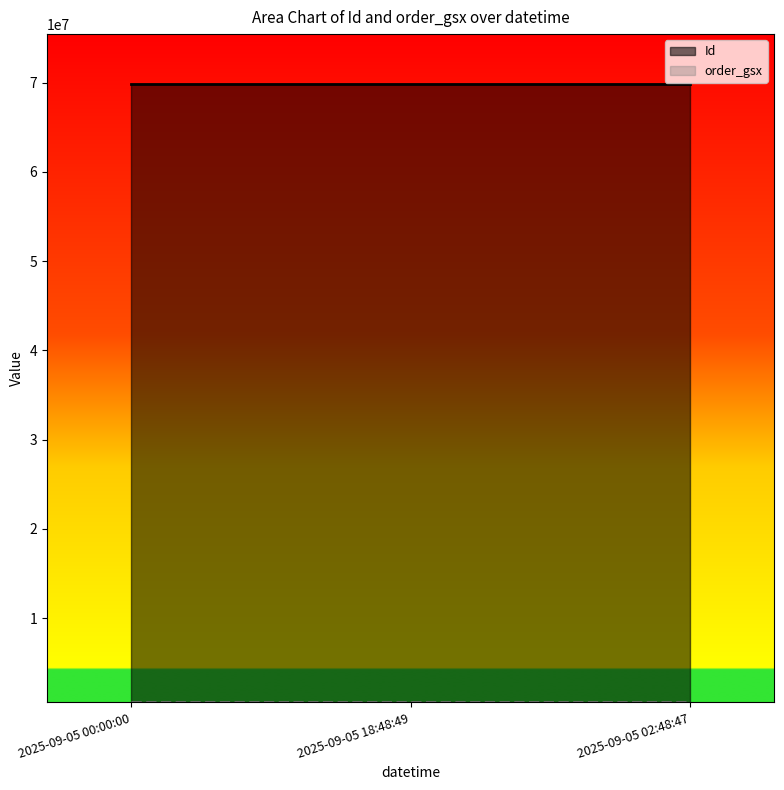

Reading left to right, transcribe all the data shown in this chart.

Id: 2025-09-05 00:00:00=69858426	2025-09-05 18:48:49=69858427	2025-09-05 02:48:47=69858428
order_gsx: 2025-09-05 00:00:00=593843	2025-09-05 18:48:49=593843	2025-09-05 02:48:47=593843